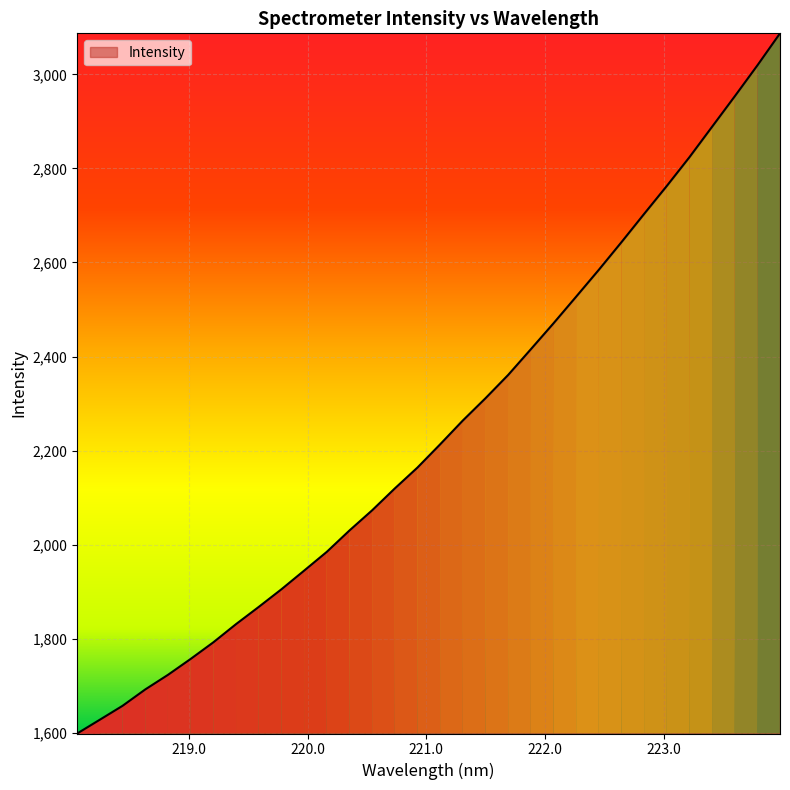

What is the difference between the maximum and minimum values?

1489.0